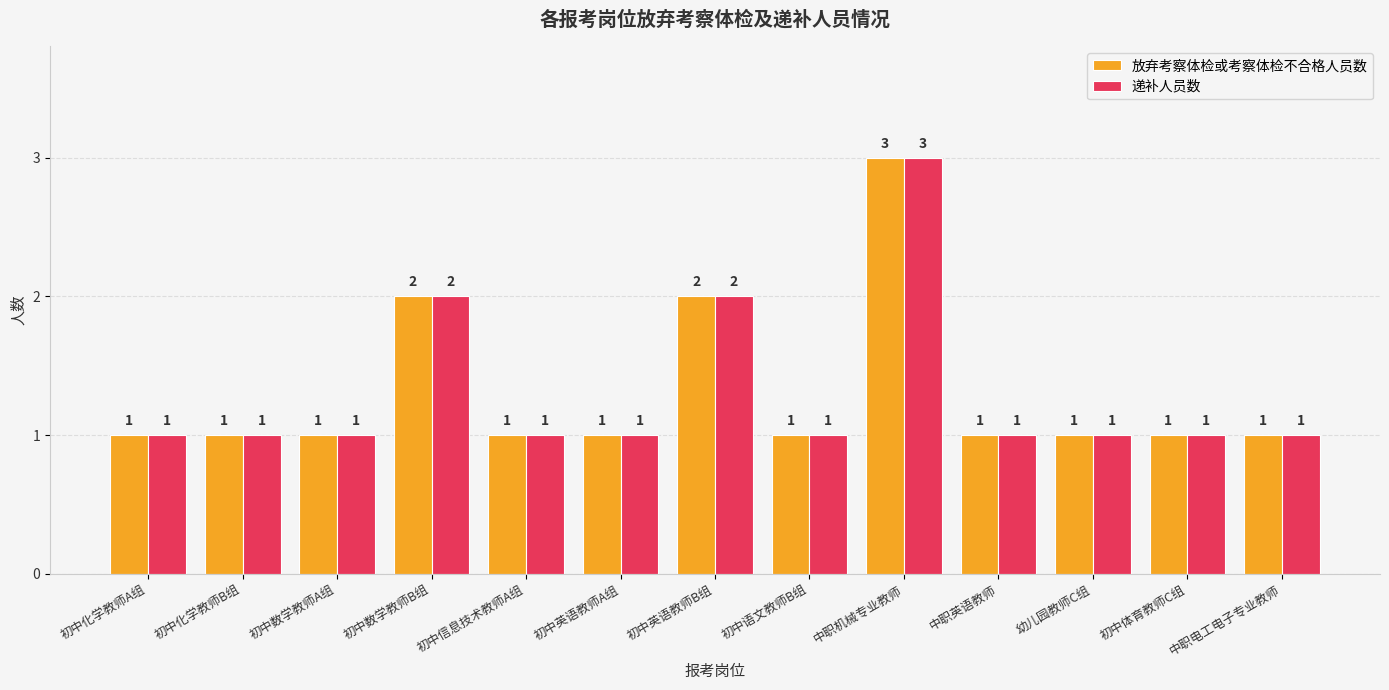

The value of 递补人员数 at 初中化学教师B组 is 1. True or false?

True